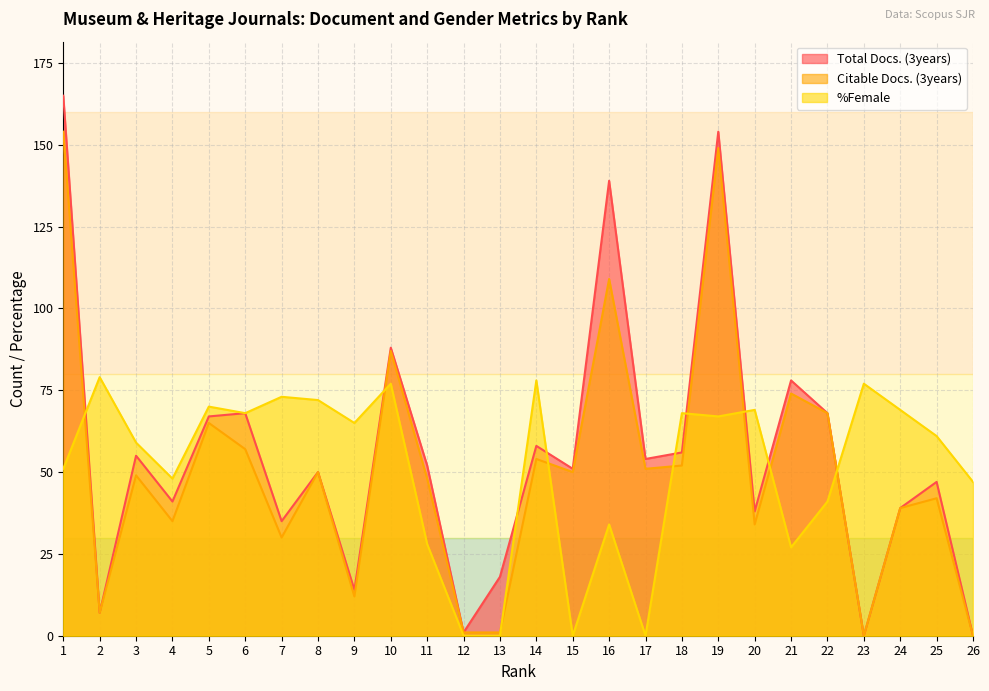

What is the difference between the highest and lowest values at 19?

87